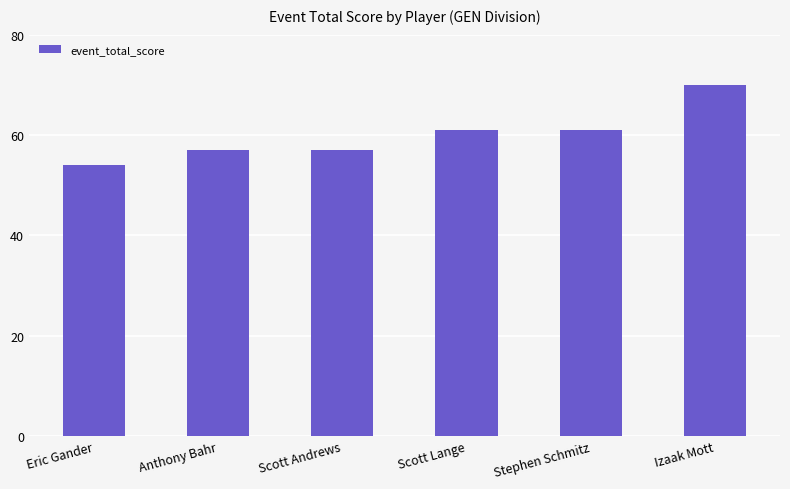

What is the label of the 5th bar from the right?

Anthony Bahr